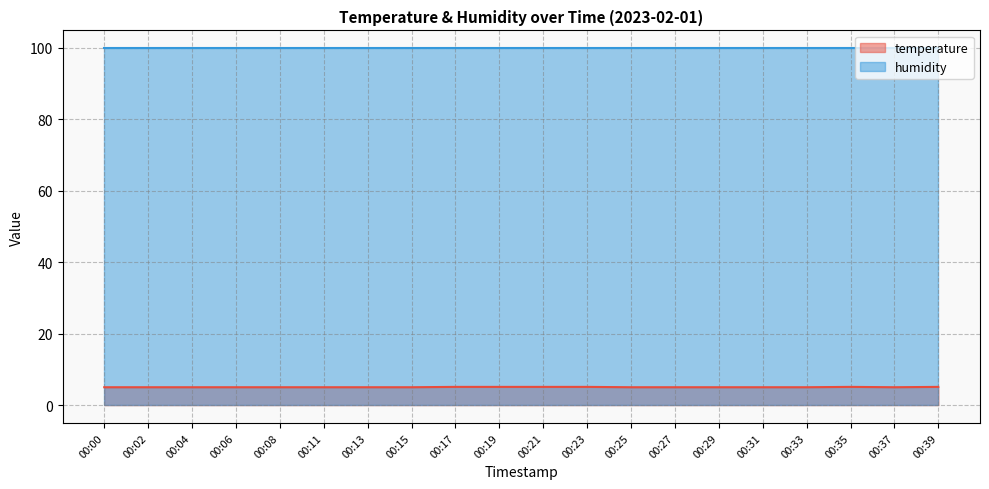

How many values are between 5 and 6?

20